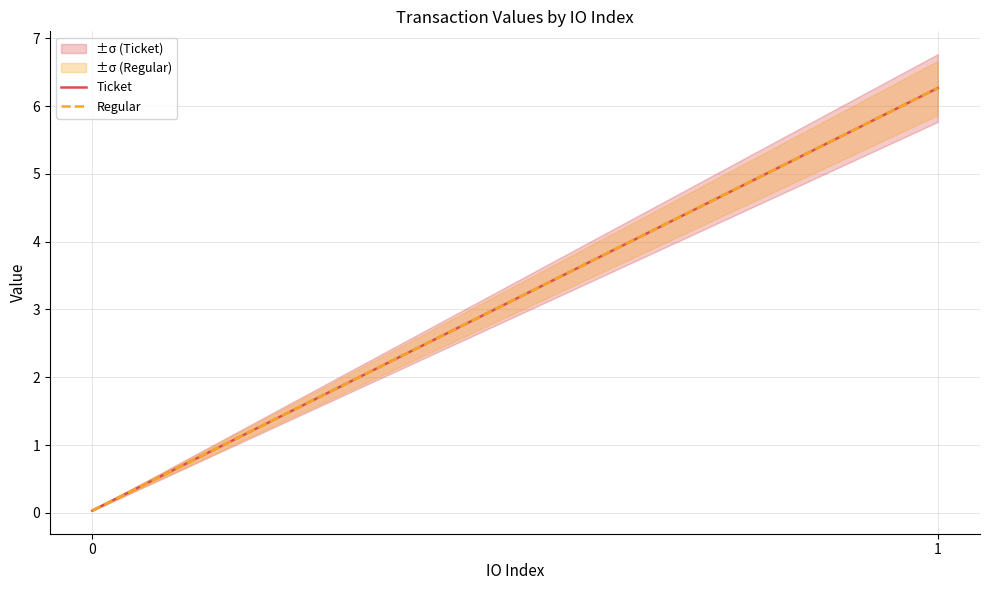

Rank the categories by Ticket value from lowest to highest.

0, 1